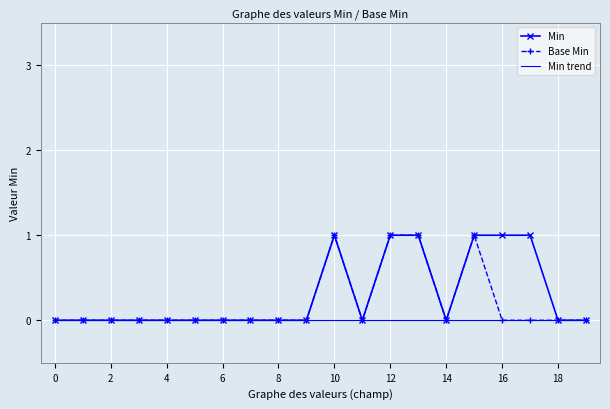

True or false: Min has a value of 0 at 12.

False